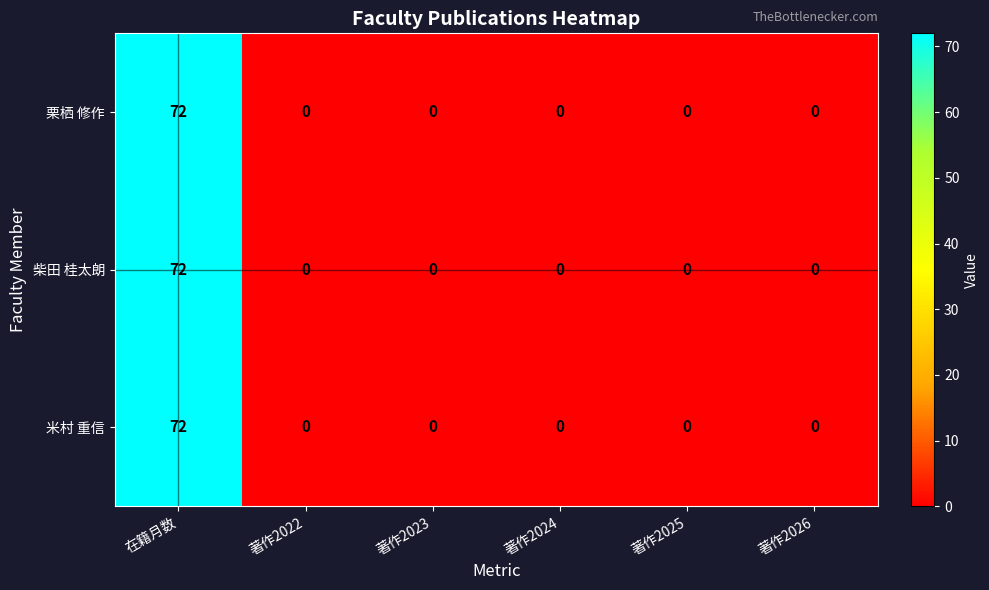

What is the sum of the 柴田 桂太朗 values at 在籍月数 and 著作2025?

72